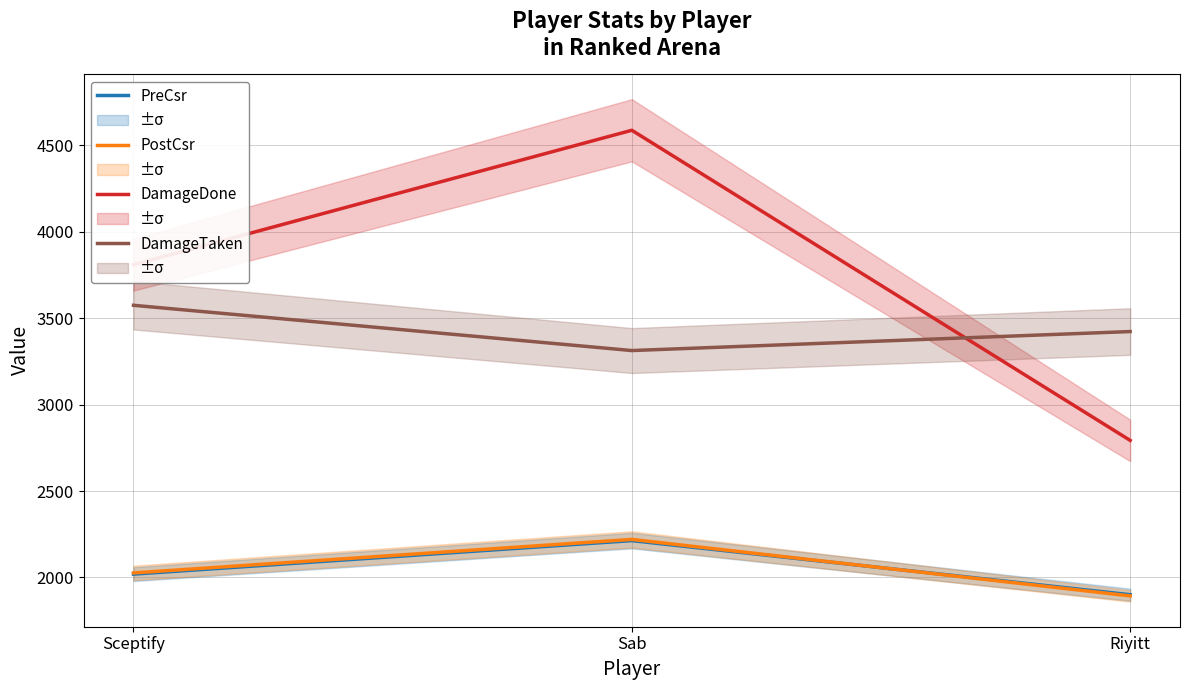

What is the sum of the DamageTaken values at Sceptify and Riyitt?

6998